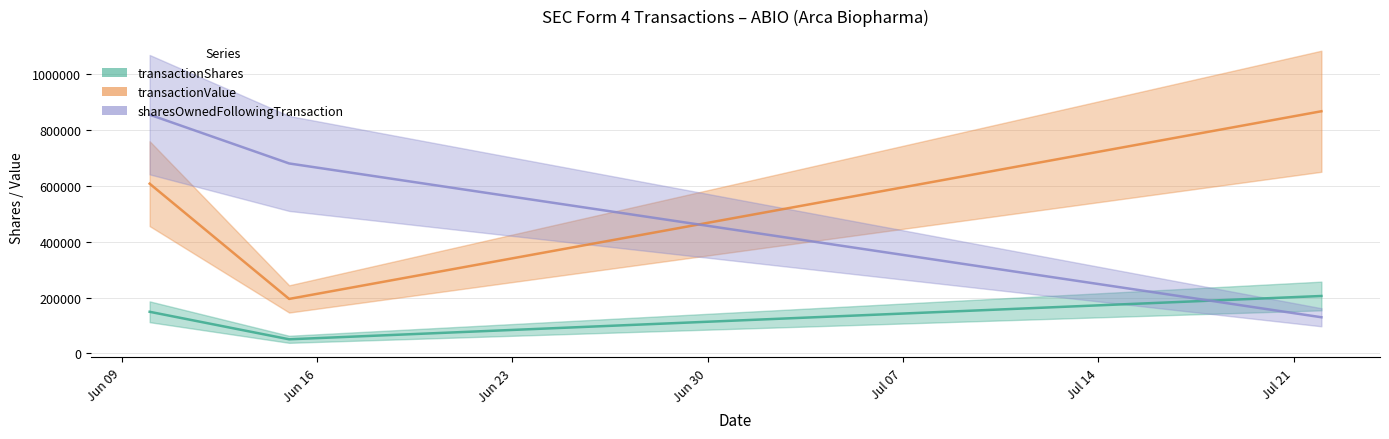

What is the difference between the second highest and minimum values in the transactionValue series?

412941